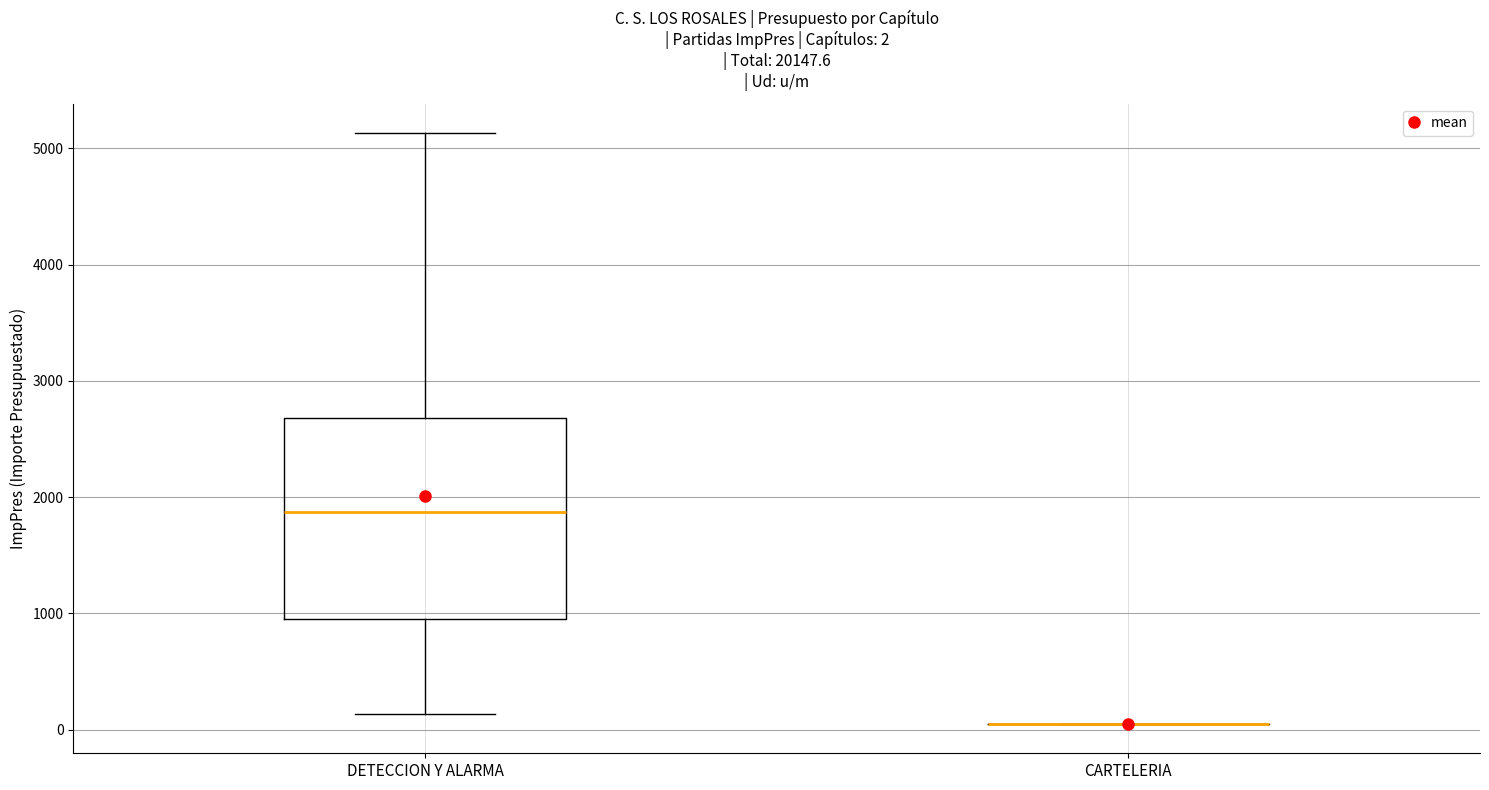

Comparing the boxes themselves (not the whiskers), which one is the tallest?

DETECCION Y ALARMA